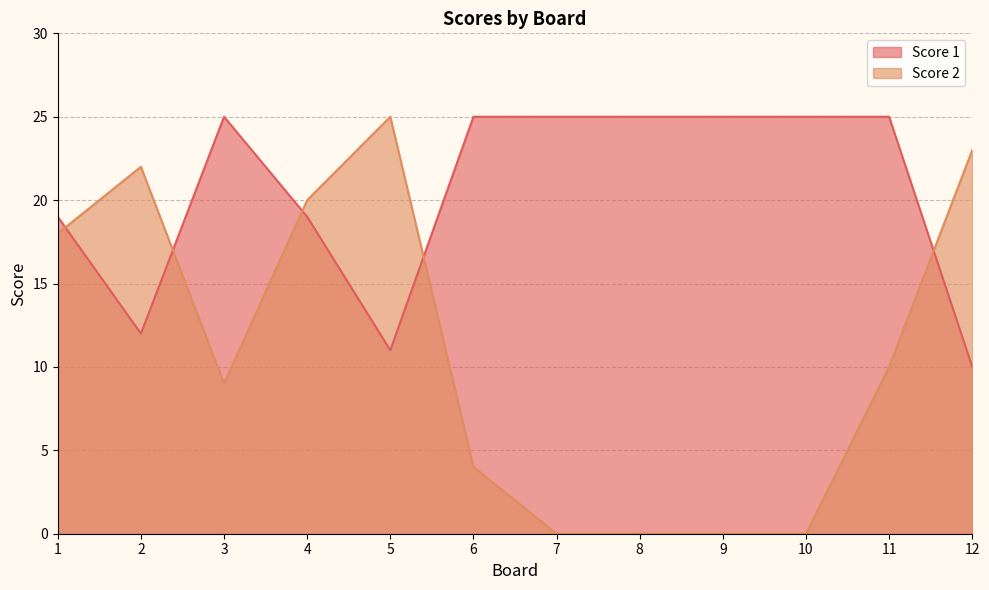

What is the maximum value for Score 1?

25